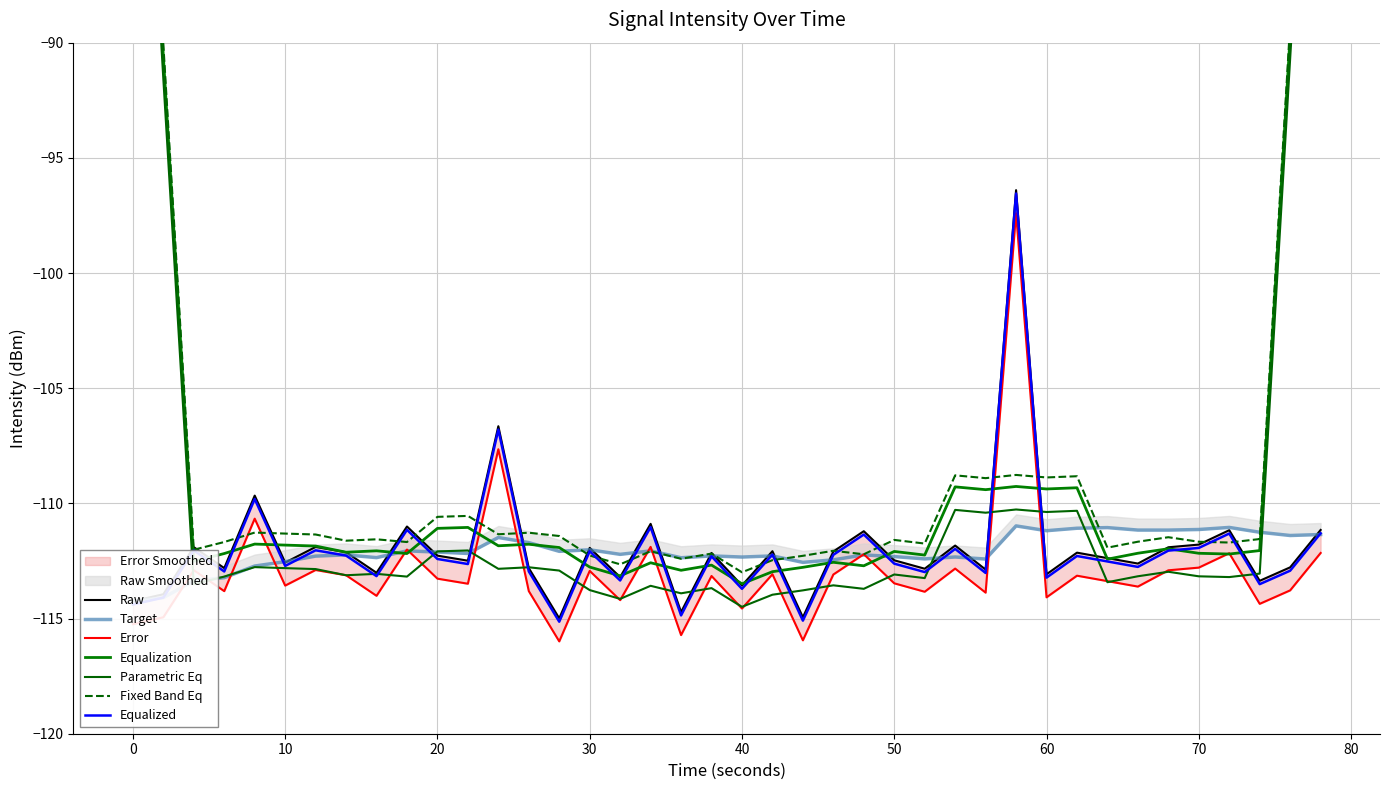

How many values in the intensity(dBm) series are below -112?

26